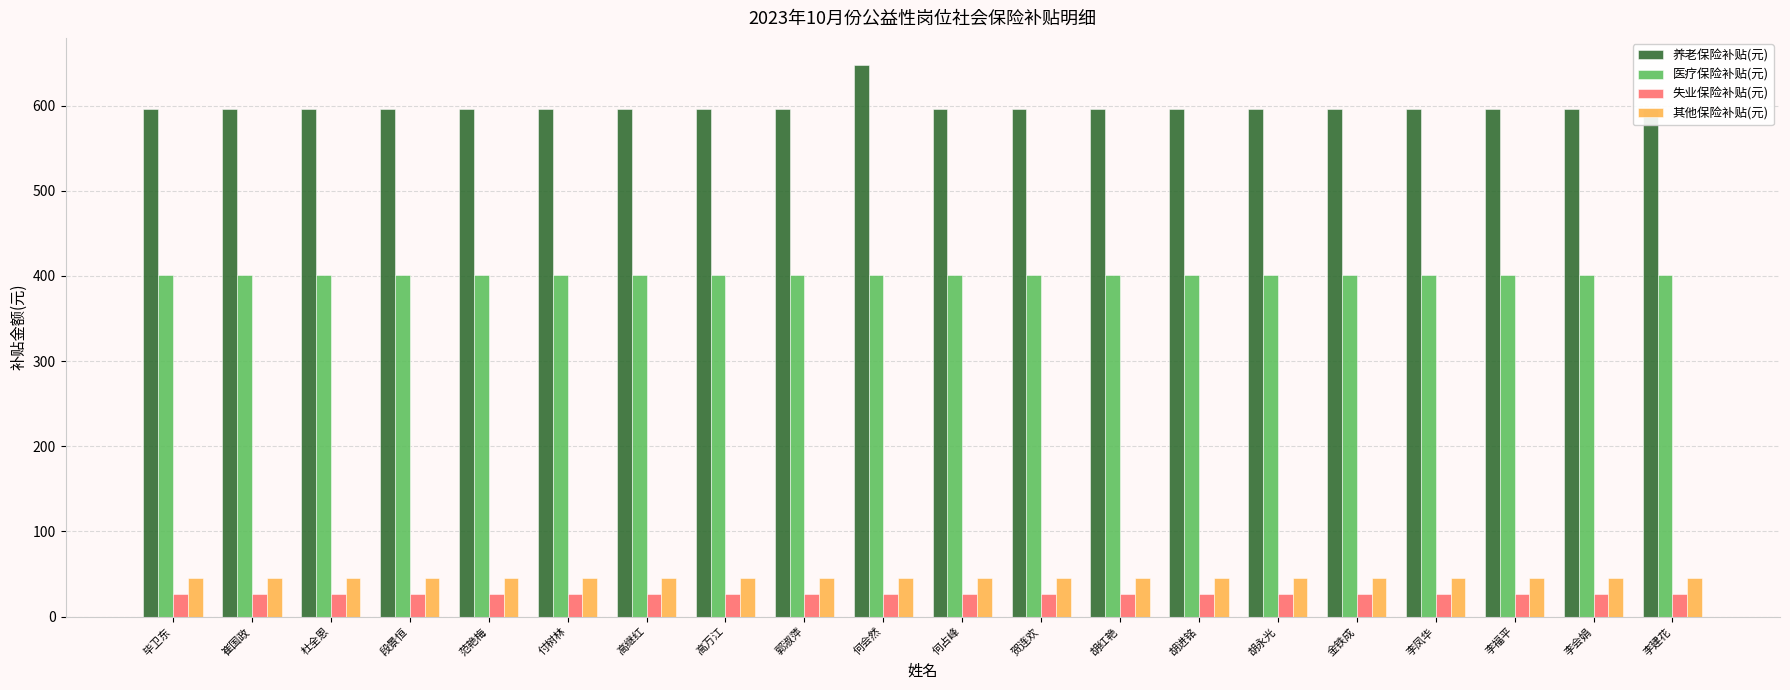

What is the sum of the 医疗保险补贴(元) values at 胡永光 and 胡进铭?

801.7